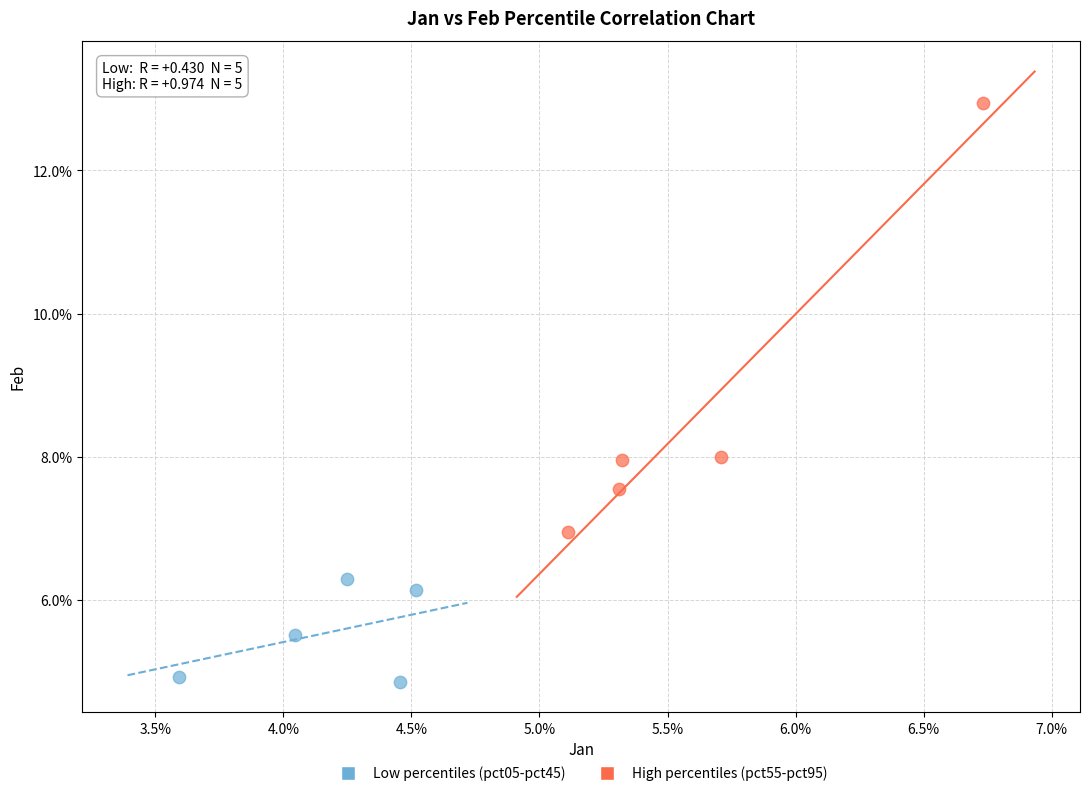

What are all the series names shown in the legend?

Low percentiles (pct05-pct45), High percentiles (pct55-pct95)